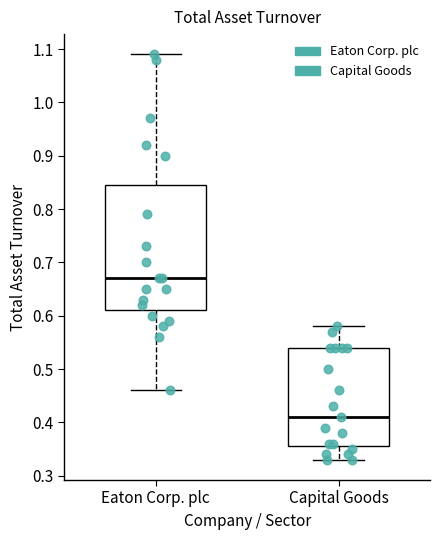

Reading left to right, transcribe this box plot: for each box, give where its median line is, the range the box spans, and where its two whiskers end, as read against the y-axis. The values are not printed on the chart, so give them approximately, as read against the axis.

Eaton Corp. plc: median 0.67, box 0.61 to 0.85, whiskers 0.46 to 1.09
Capital Goods: median 0.41, box 0.36 to 0.54, whiskers 0.33 to 0.58